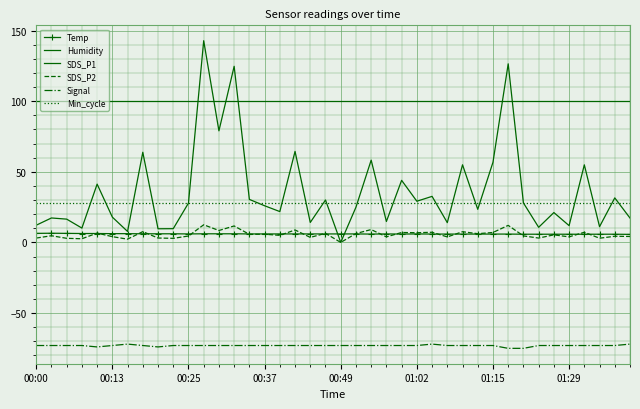

Reading right to left, transcribe all the data shown in this chart.

Temp: 5.7	5.8	5.8	5.8	5.8	5.8	5.8	5.8	5.9	5.9	5.9	5.9	5.9	5.9	6.0	5.9	6.0	5.9	6.0	6.0	6.0	6.0	6.0	6.0	6.0	6.0	6.1	6.1	6.1	6.0	6.1	6.1	6.1	6.2	6.2	6.3	6.3	6.4	6.5	6.4
Humidity: 99.9	99.9	99.9	99.9	99.9	99.9	99.9	99.9	99.9	99.9	99.9	99.9	99.9	99.9	99.9	99.9	99.9	99.9	99.9	99.9	99.9	99.9	99.9	99.9	99.9	99.9	99.9	99.9	99.9	99.9	99.9	99.9	99.9	99.9	99.9	99.9	99.9	99.9	99.9	99.9
SDS_P1: 17.2	31.5	11.2	54.9	11.9	21.1	10.7	27.9	126.4	56.8	23.4	55.0	14.0	32.6	29.1	44.0	14.8	58.2	24.9	0.0	30.0	14.1	64.4	21.8	25.9	30.4	124.7	79.0	142.8	27.9	9.7	9.7	63.8	7.8	17.9	41.2	10.2	16.5	17.3	12.2
SDS_P2: 4.2	4.3	3.0	7.2	3.9	5.3	3.1	4.6	12.1	7.0	6.2	7.6	3.9	7.2	6.8	7.0	3.9	9.1	6.3	0.0	6.4	3.5	8.8	5.0	5.8	5.7	11.7	8.4	12.5	4.5	2.9	3.1	7.6	2.3	4.1	6.6	2.6	2.9	4.7	3.1
Signal: -72.0	-73.0	-73.0	-73.0	-73.0	-73.0	-73.0	-75.0	-75.0	-73.0	-73.0	-73.0	-73.0	-72.0	-73.0	-73.0	-73.0	-73.0	-73.0	-73.0	-73.0	-73.0	-73.0	-73.0	-73.0	-73.0	-73.0	-73.0	-73.0	-73.0	-73.0	-74.0	-73.0	-72.0	-73.0	-74.0	-73.0	-73.0	-73.0	-73.0
Min_cycle: 28.0	28.0	28.0	28.0	28.0	28.0	28.0	28.0	28.0	28.0	28.0	28.0	28.0	28.0	28.0	28.0	28.0	28.0	28.0	28.0	28.0	28.0	28.0	28.0	28.0	28.0	28.0	28.0	28.0	28.0	28.0	28.0	28.0	28.0	28.0	28.0	28.0	28.0	28.0	28.0